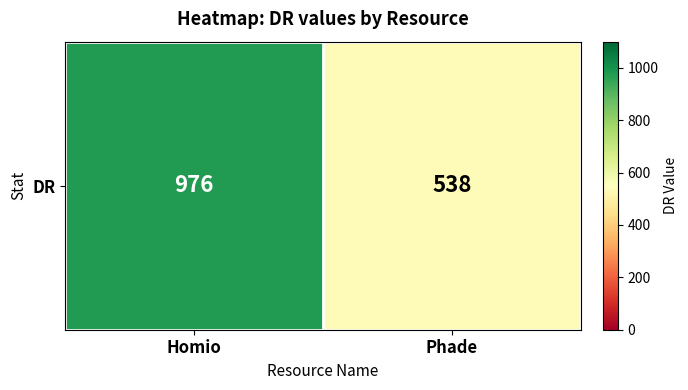

What is the maximum value shown in the chart?

976